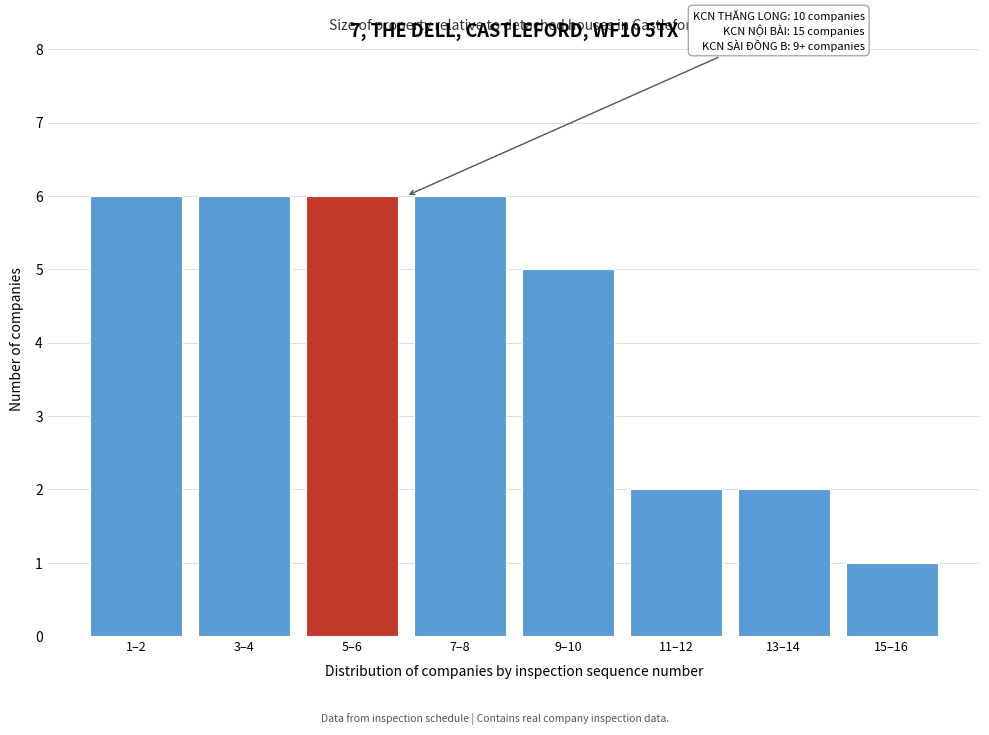

Reading left to right, transcribe all the data shown in this chart.

6	6	6	6	5	2	2	1